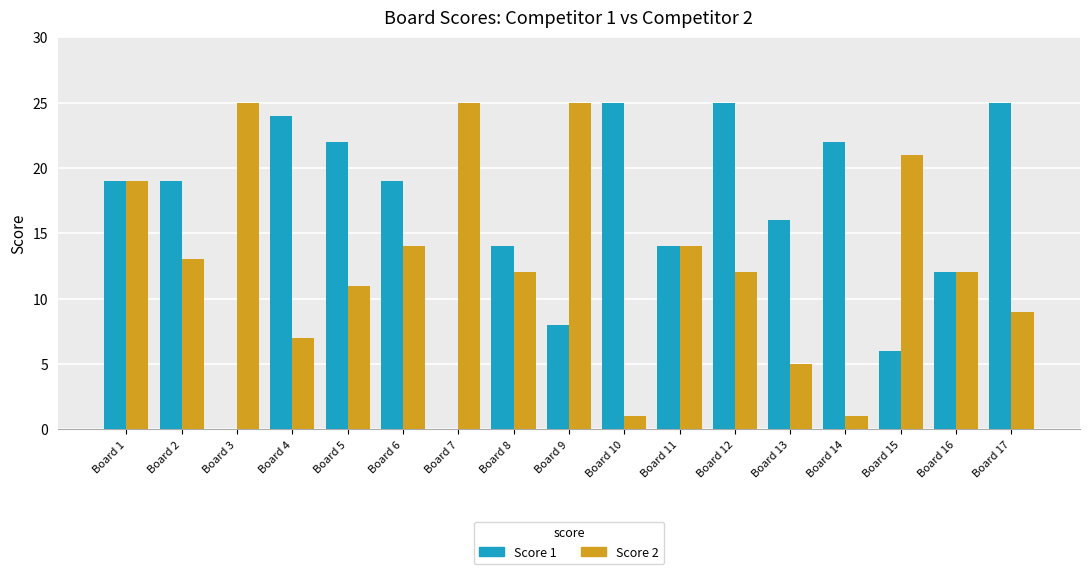

Is the value of Score 2 at Board 3 greater than the value of Score 1 at Board 4?

Yes